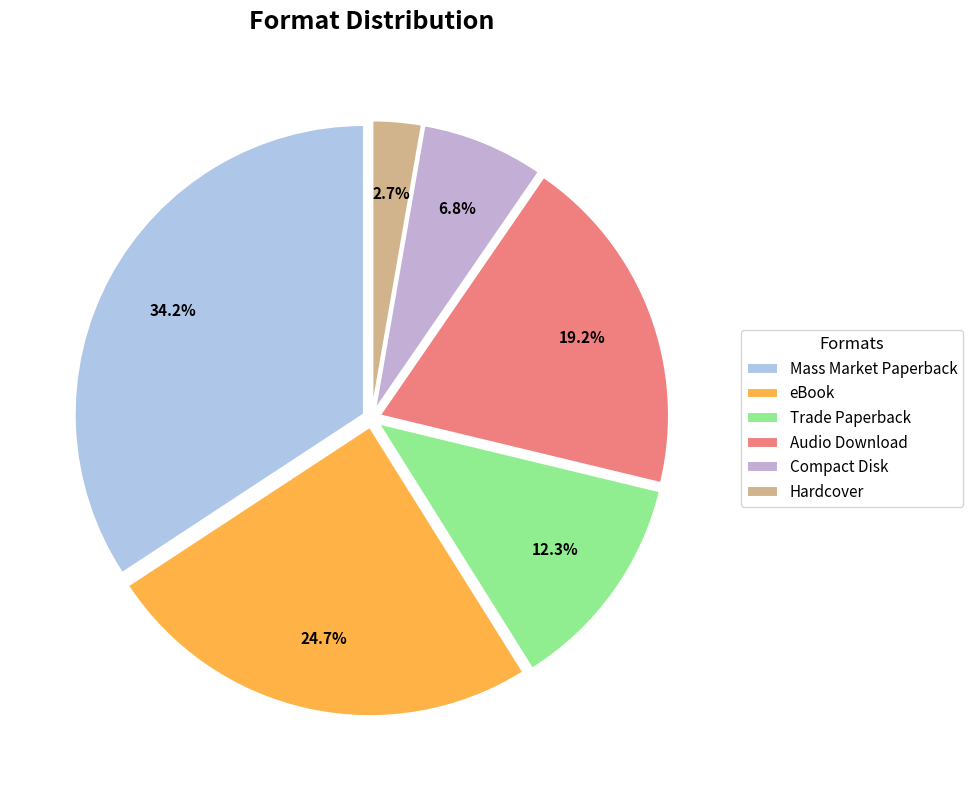

To the nearest percent, what percentage of the pie is eBook?

25%